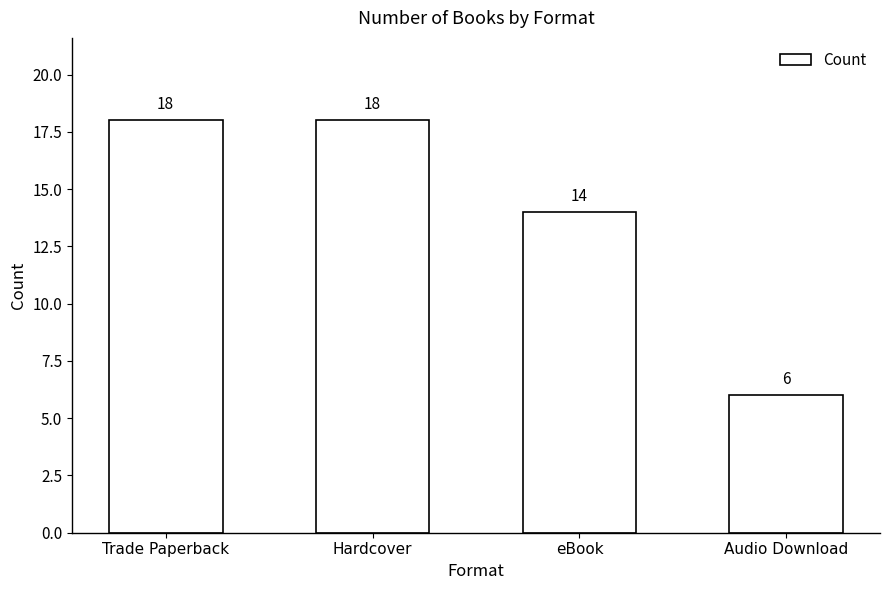

The value at Hardcover is 25. True or false?

False